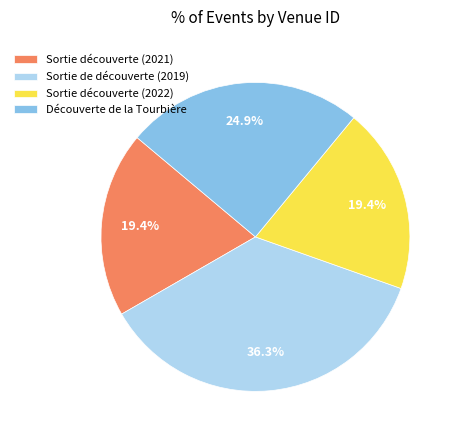

To the nearest percent, what is the difference between the largest and smallest slice percentages?

17%